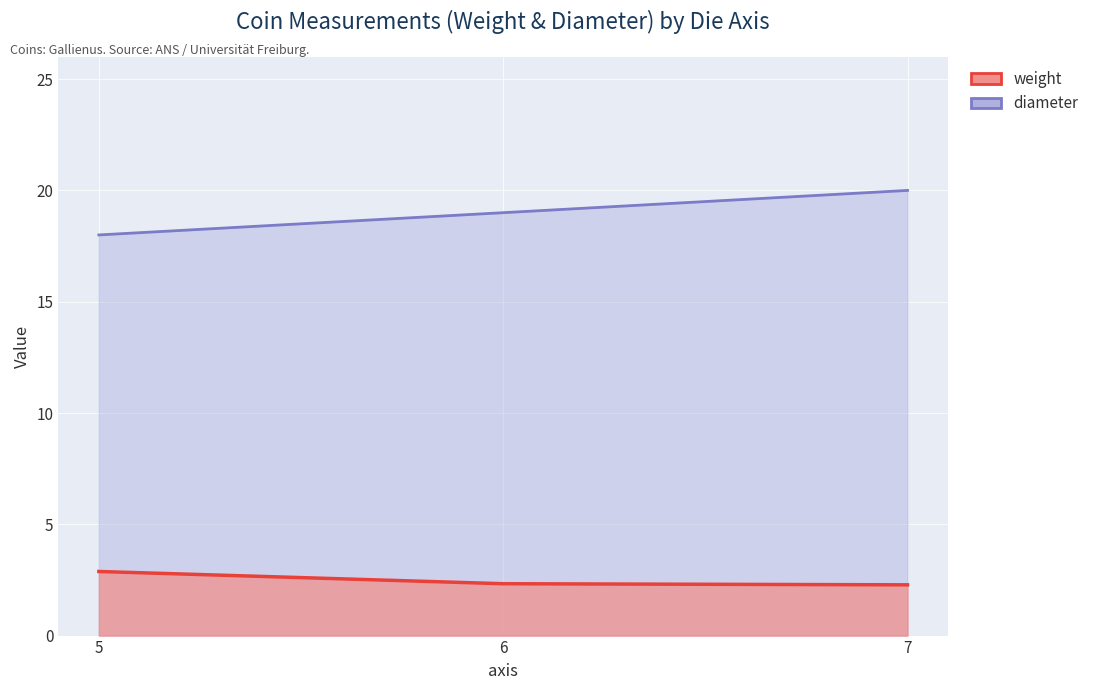

How many lines are shown in the chart?

2